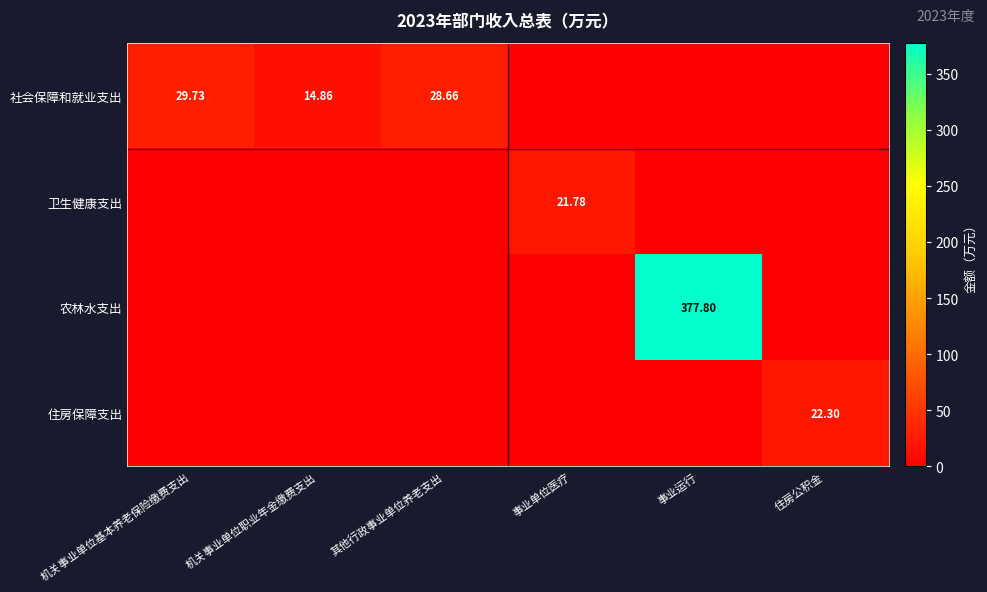

Which series has the largest total across all categories?

农林水支出